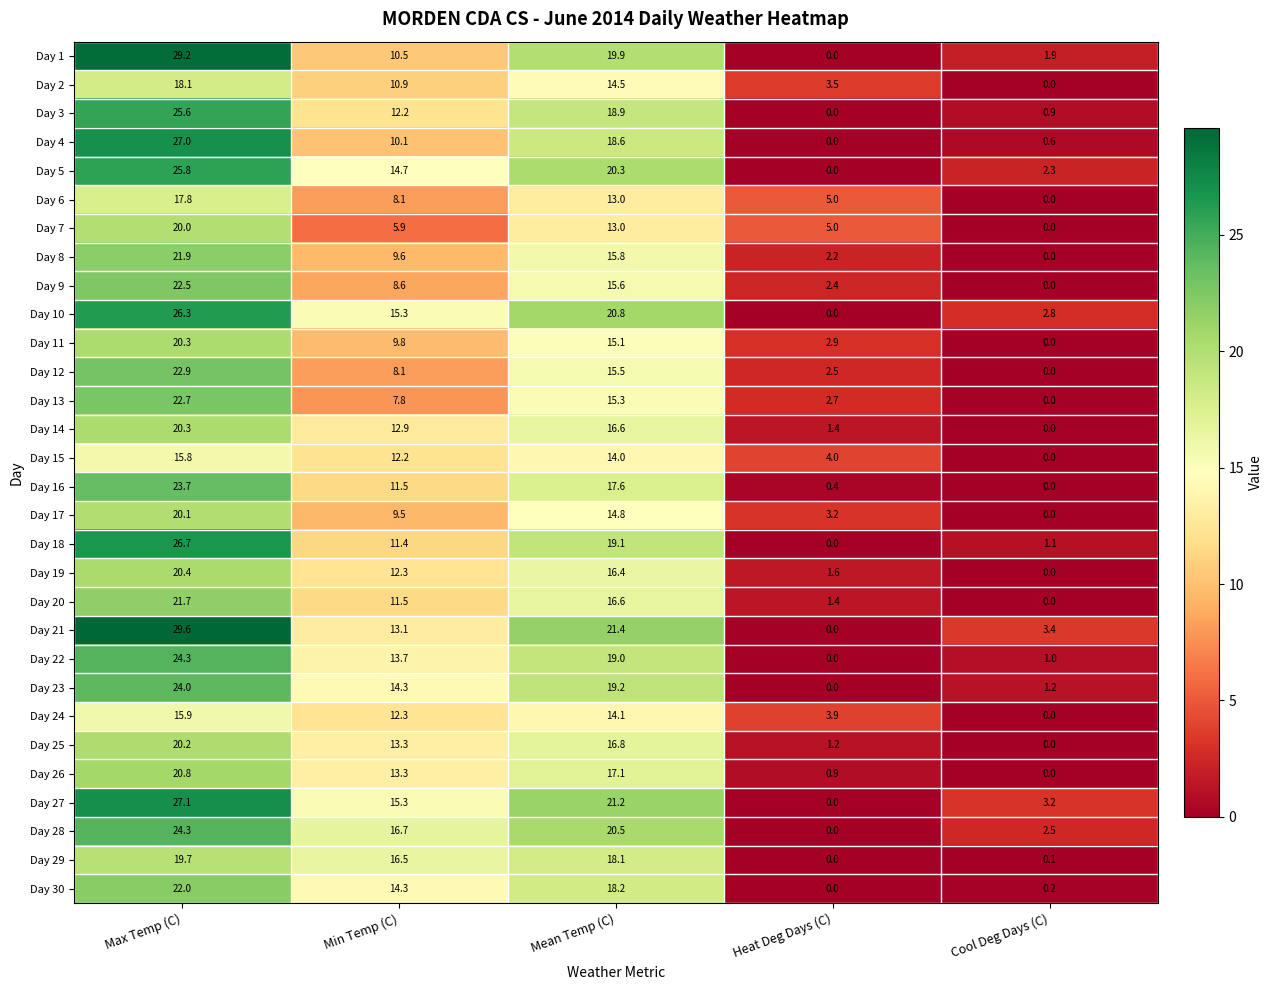

Rank the categories by Day 3 value from highest to lowest.

Max Temp (C), Mean Temp (C), Min Temp (C), Cool Deg Days (C), Heat Deg Days (C)